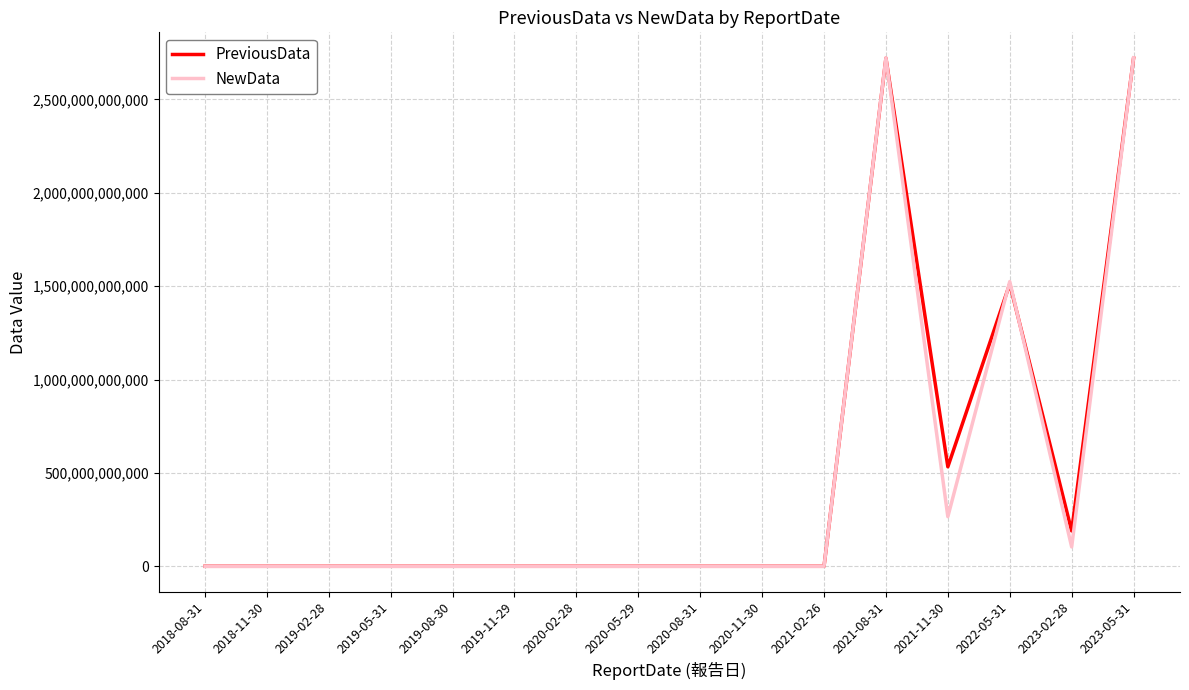

What are all the series names shown in the legend?

PreviousData, NewData